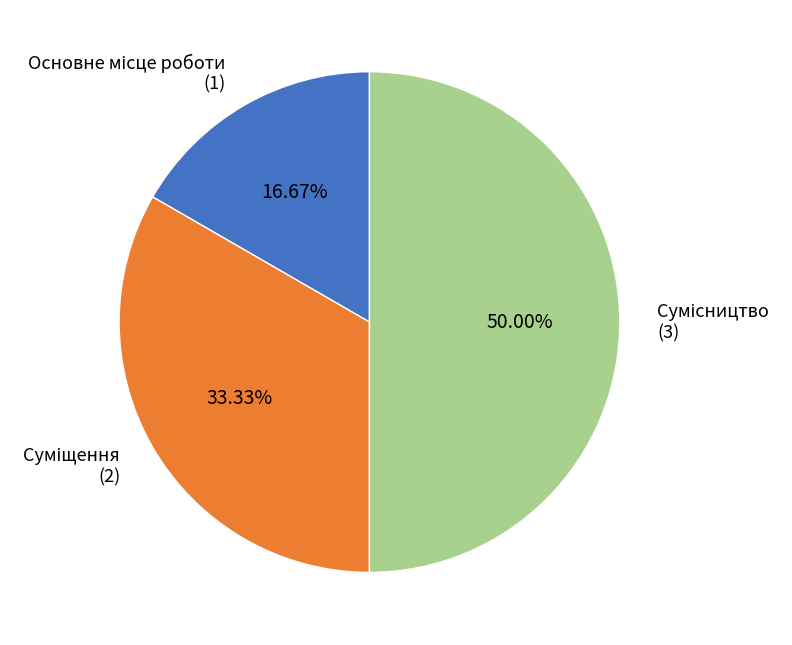

Is there a majority slice in this chart?

No